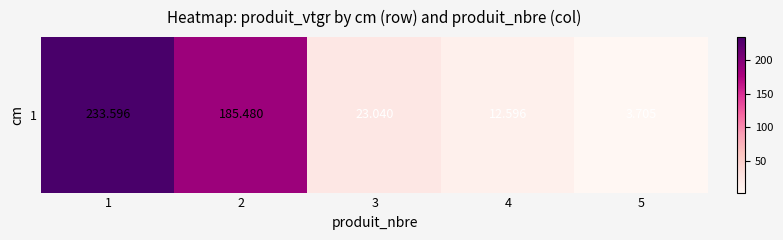

Which label corresponds to the smallest value in the chart?

5